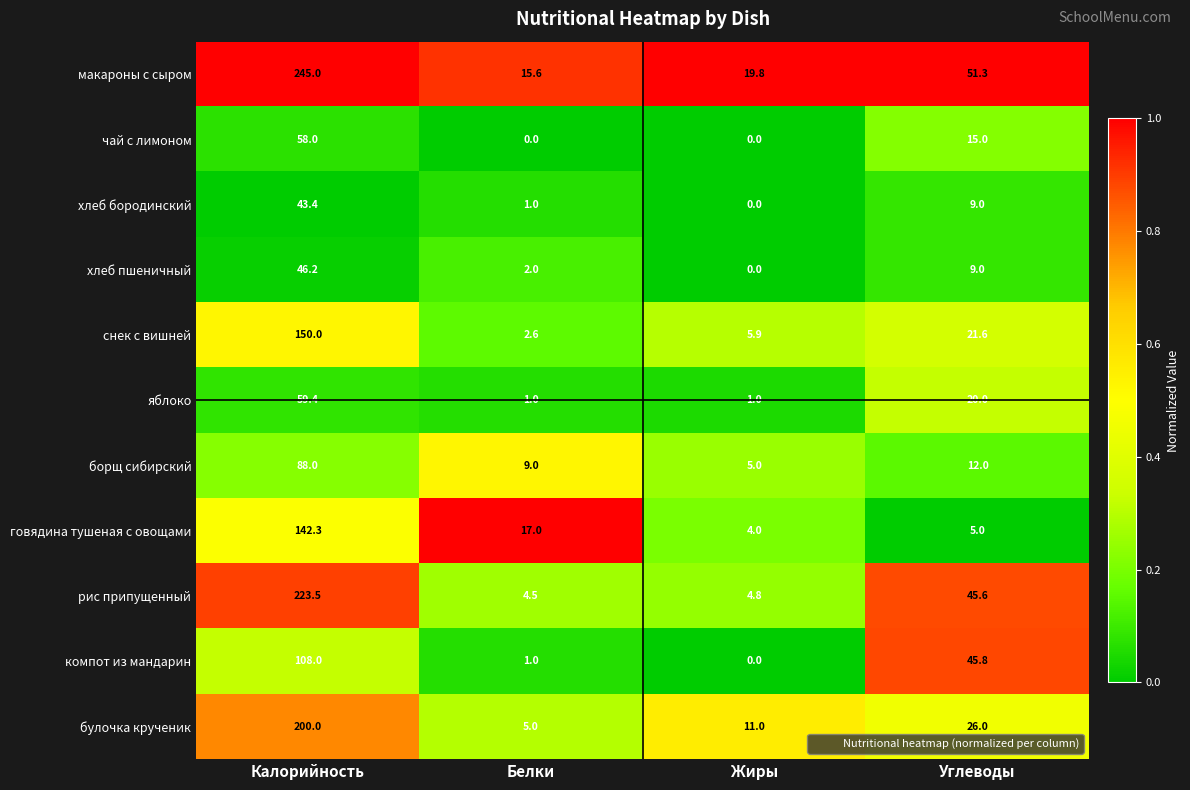

Rank the series by their maximum value, from lowest to highest.

хлеб бородинский, хлеб пшеничный, чай с лимоном, яблоко, борщ сибирский, компот из мандарин, говядина тушеная с овощами, снек с вишней, булочка крученик, рис припущенный, макароны с сыром